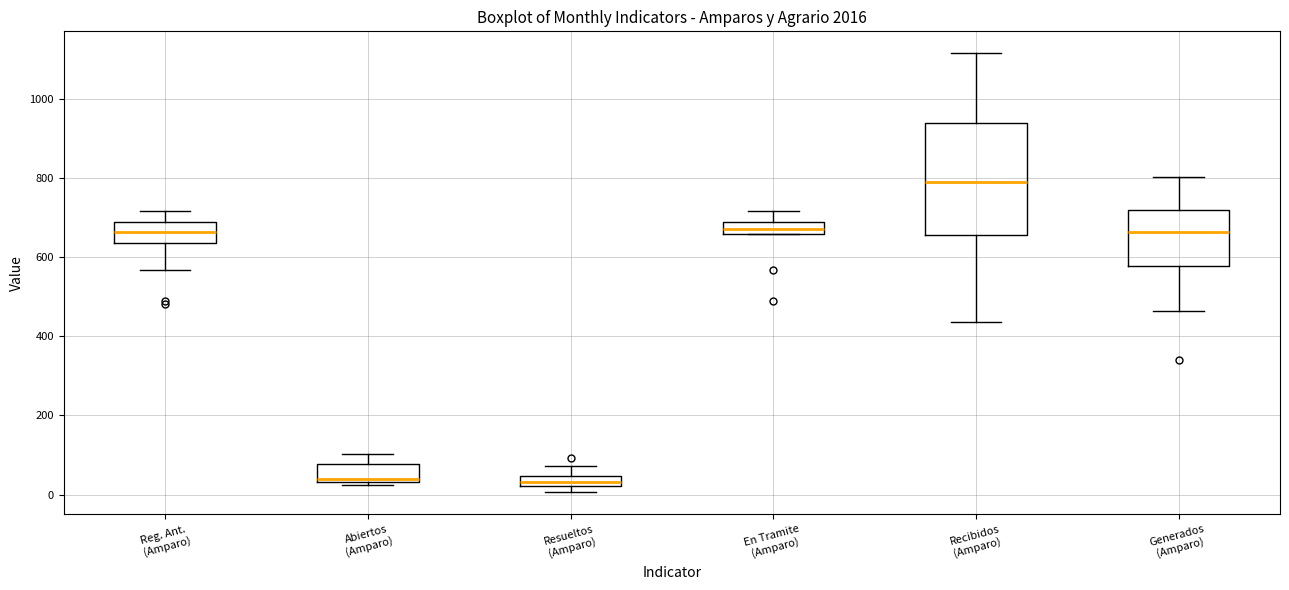

Where is the lower edge of the box for Abiertos (Amparo) on the y-axis? The values are not printed on the chart, so give them approximately, as read against the axis.

40